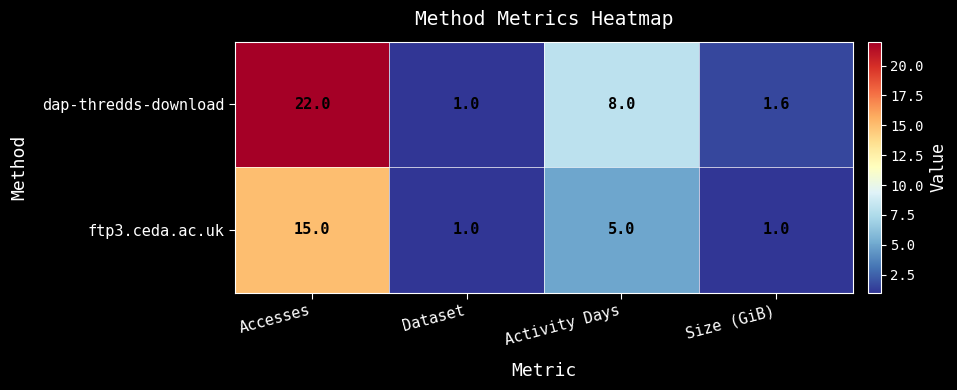

Which series has the widest spread of values?

dap-thredds-download